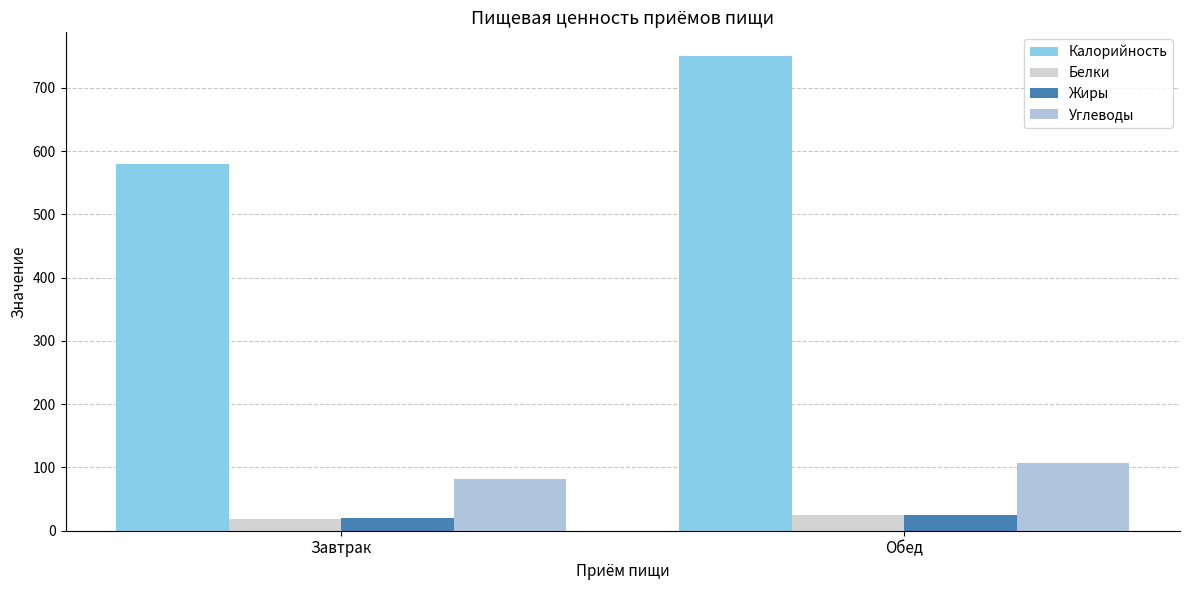

What position from the left is Завтрак?

1